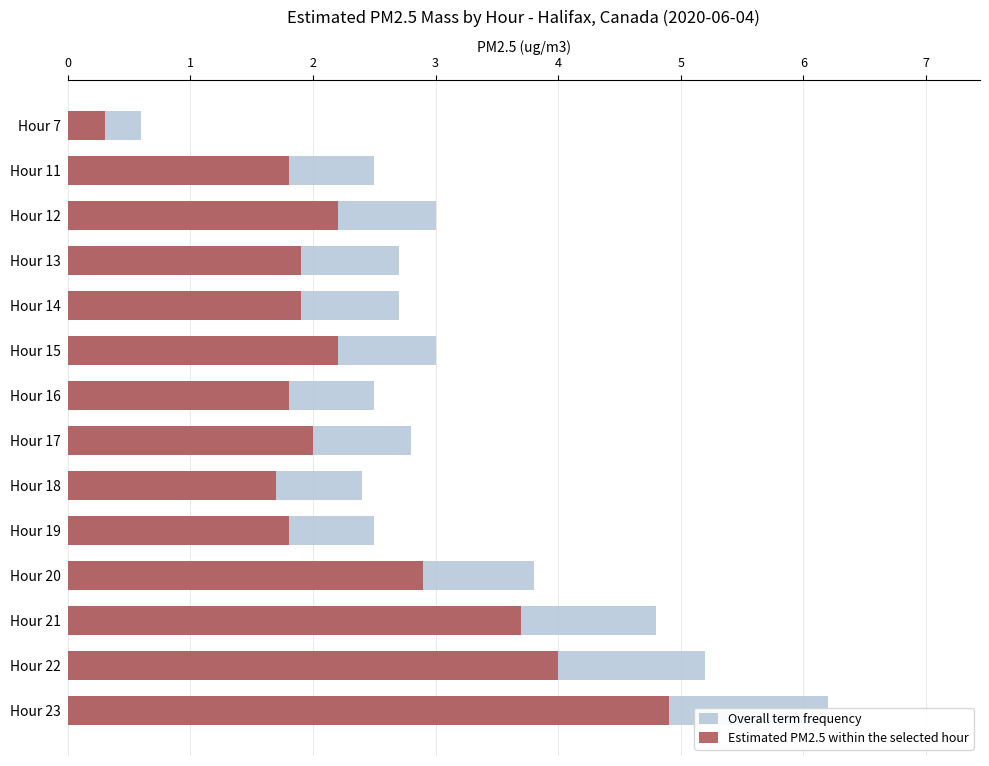

Which series changed the most between Hour 16 and Hour 19?

Overall term frequency